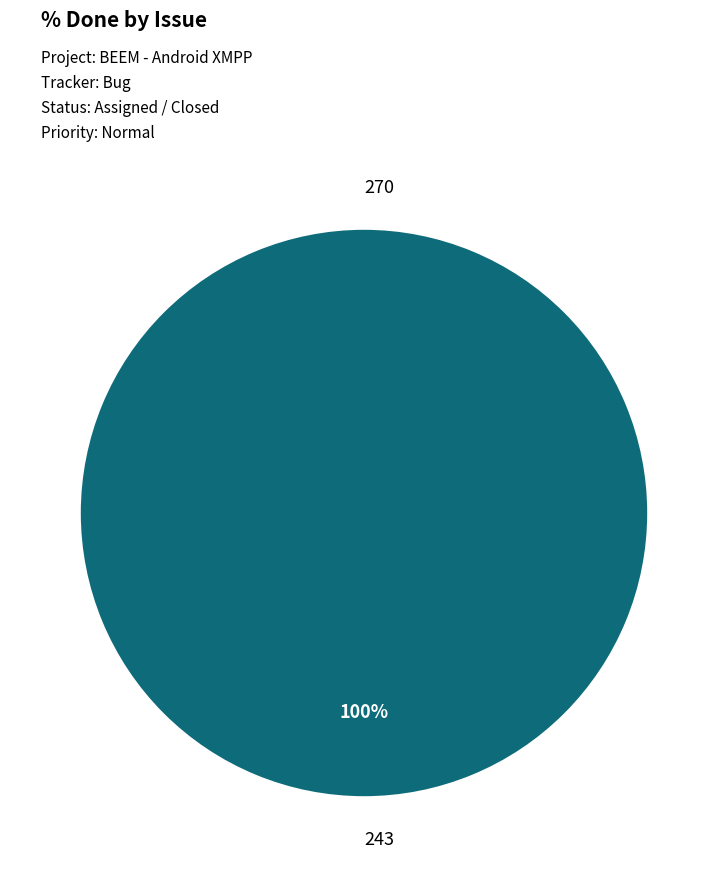

Does any single category account for the majority?

Yes